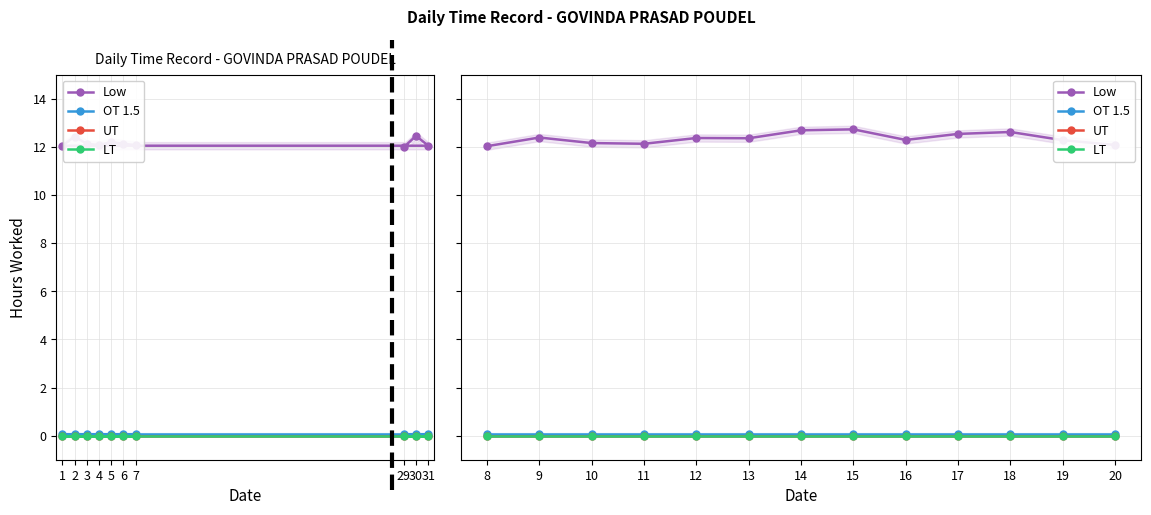

True or false: Low and UT intersect in this chart.

False